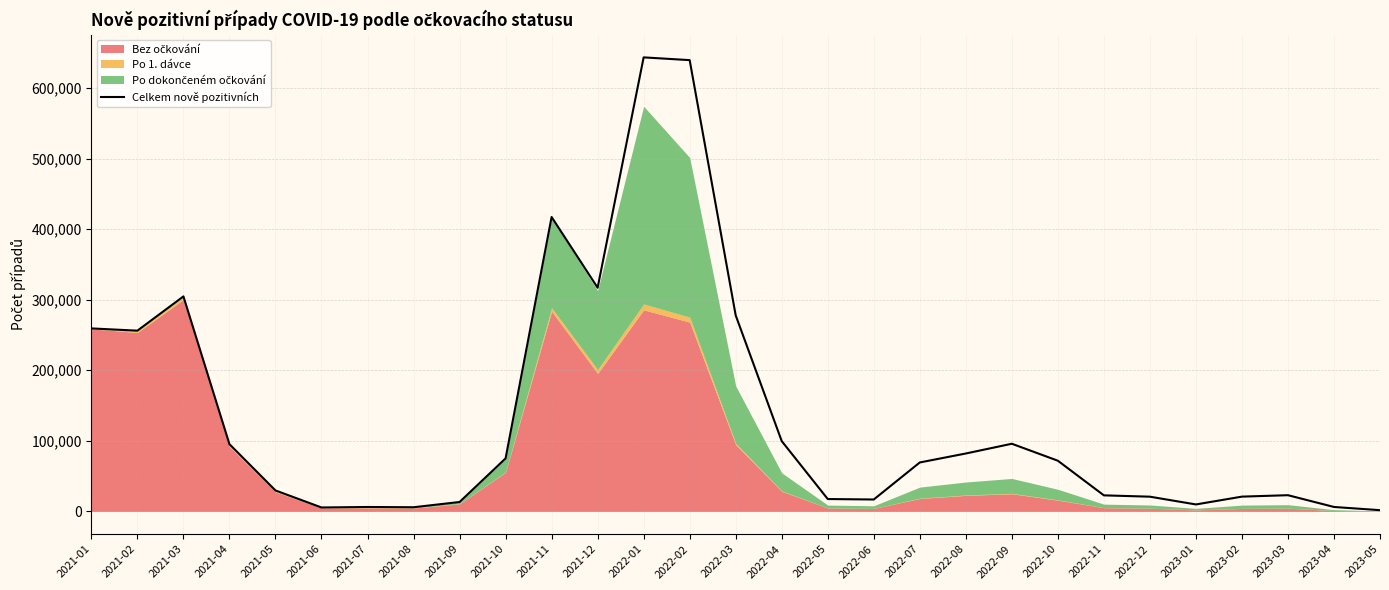

At which category does the data reach its first local valley?

2021-02